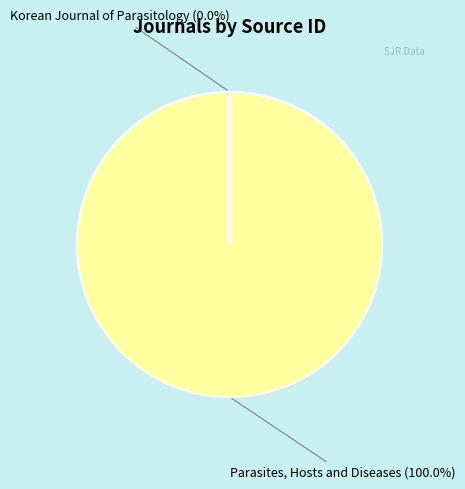

Is there any slice that represents more than half of the pie?

Yes